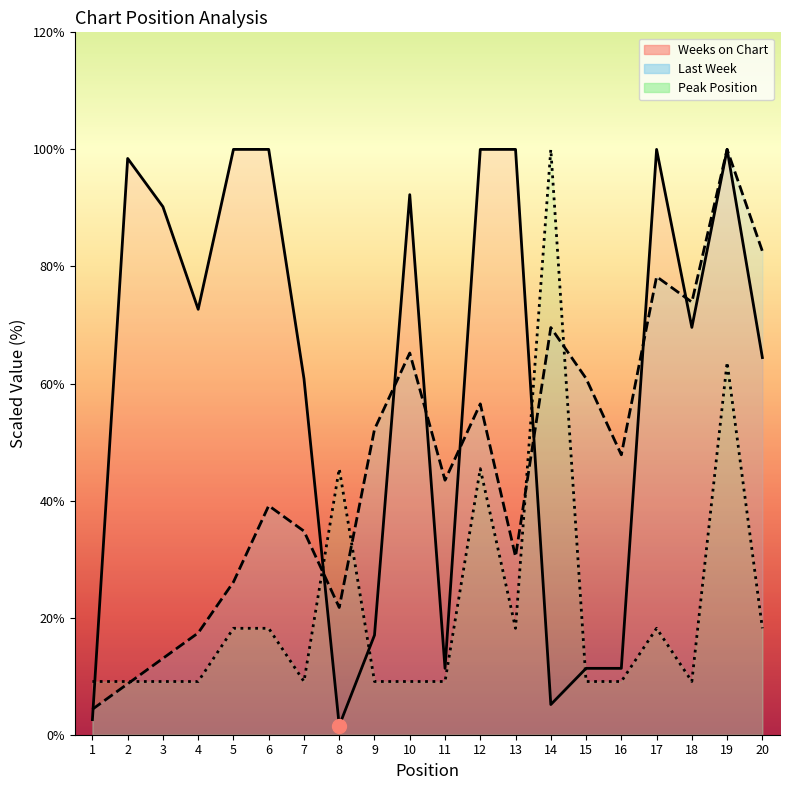

What is the total value across all series at 5?

144.3